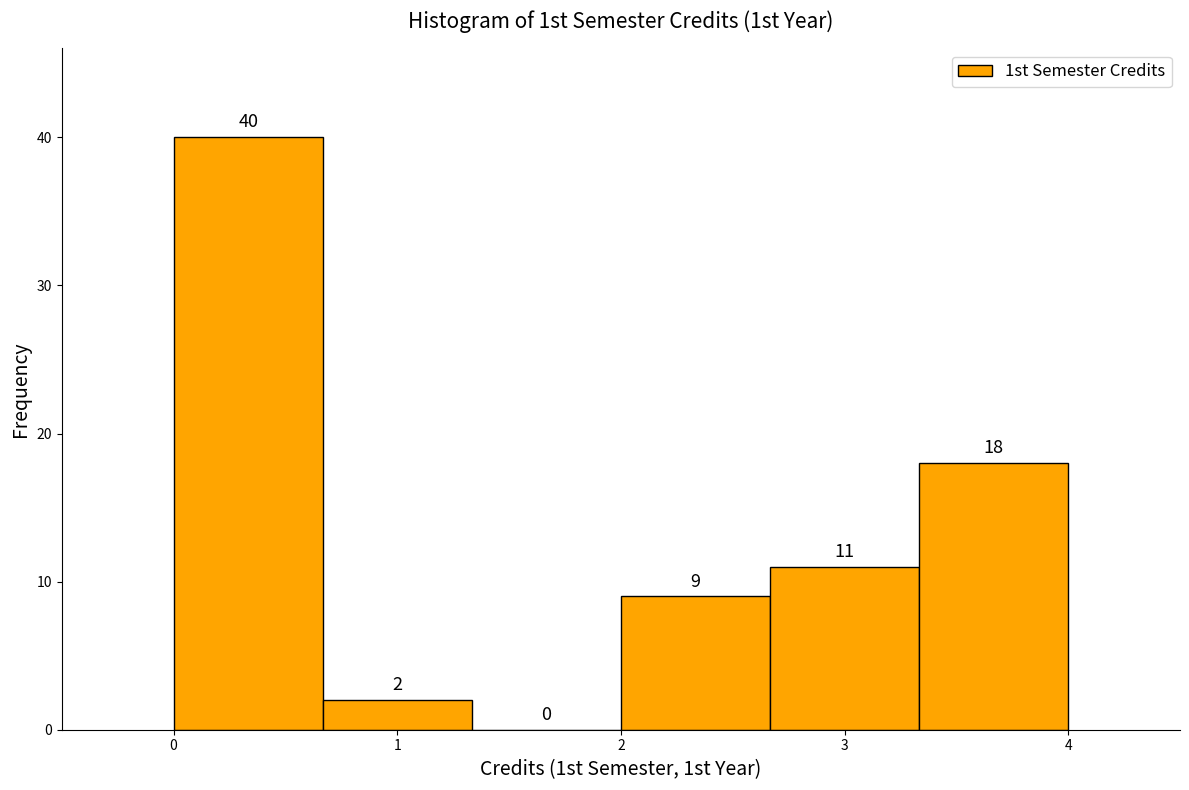

Reading left to right, transcribe this chart: for each bar, give the range it covers on the x-axis and its height. The bar edges are not printed on the chart, so give them approximately, as read against the axis.

0.0 to 0.7: 40
0.7 to 1.3: 2
1.3 to 2.0: 0
2.0 to 2.7: 9
2.7 to 3.3: 11
3.3 to 4.0: 18